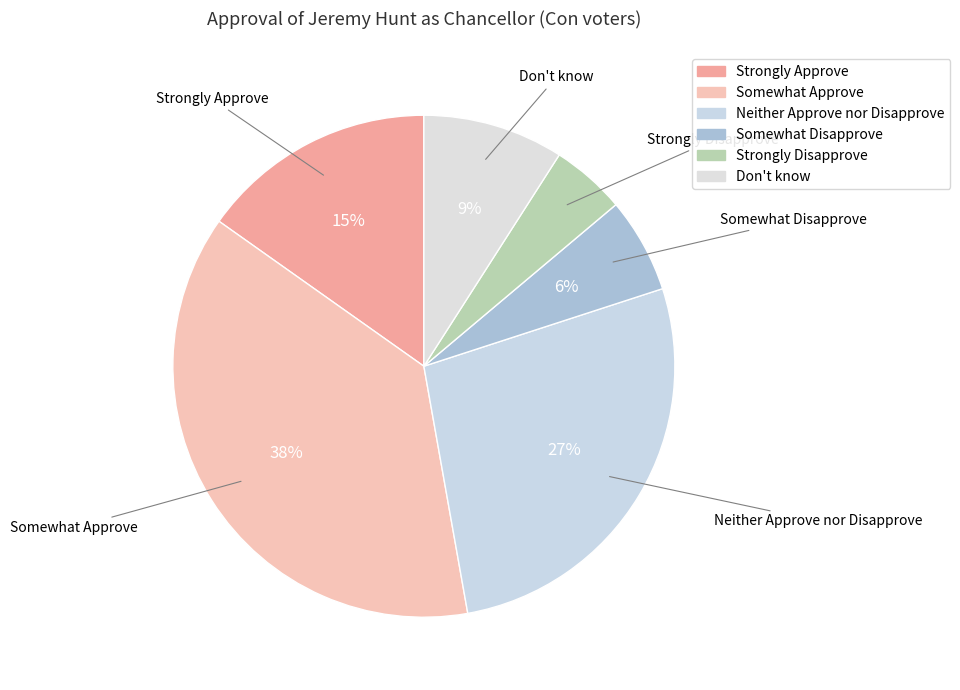

Count the number of slices in the pie.

6